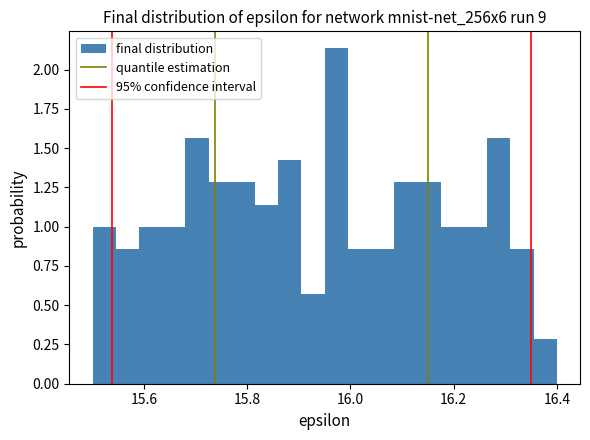

Read against the x-axis, roughly where is the centre of the tallest bar?

15.98